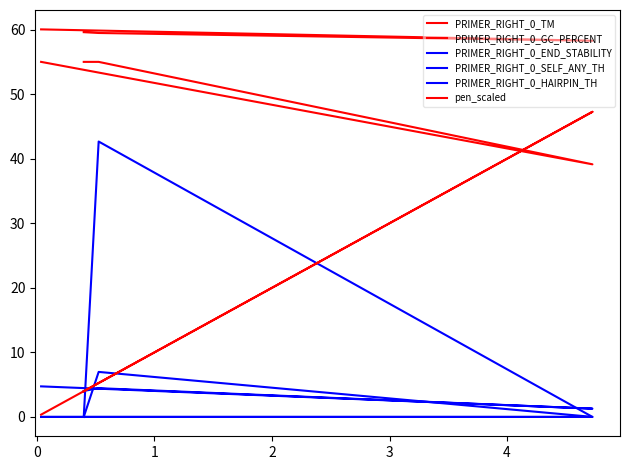

How many values in the PRIMER_RIGHT_0_GC_PERCENT series are below 55?

1